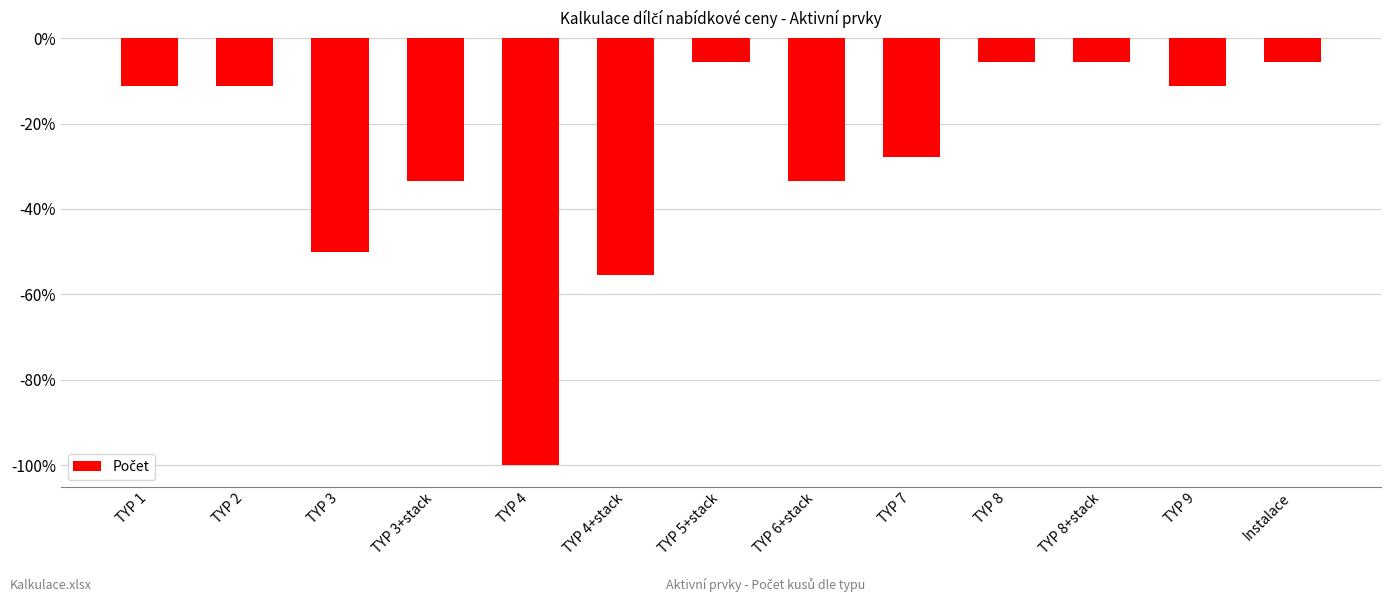

Does the chart contain any negative values?

Yes